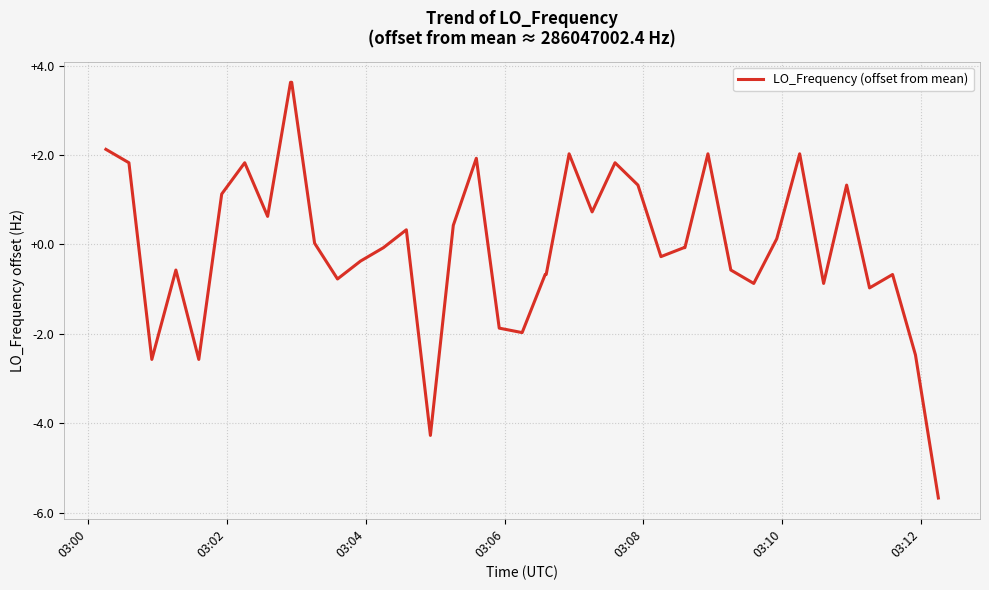

What is the difference between the maximum and minimum values?

9.3